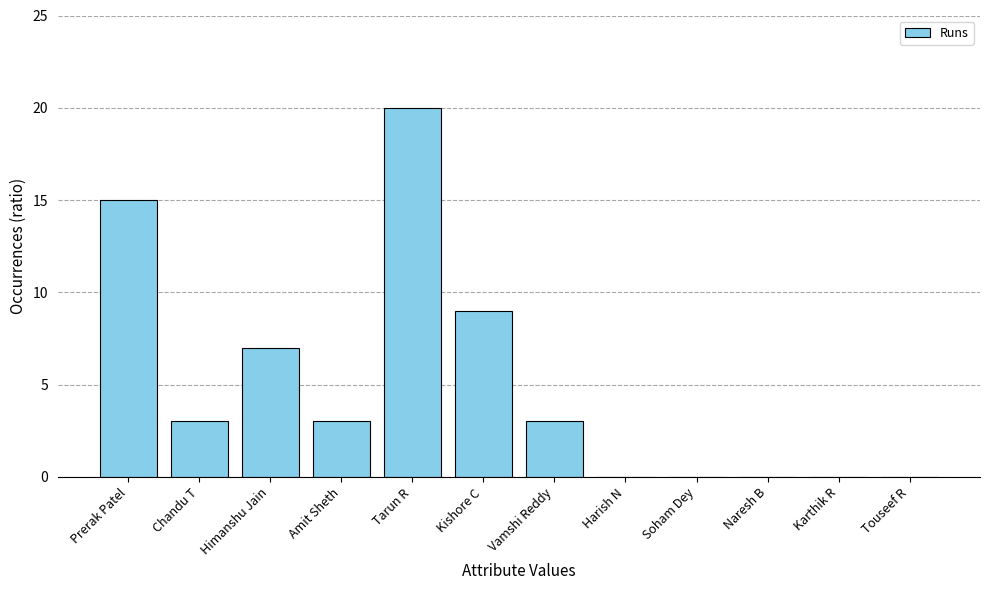

What is the change in value from Himanshu Jain to Soham Dey?

-7